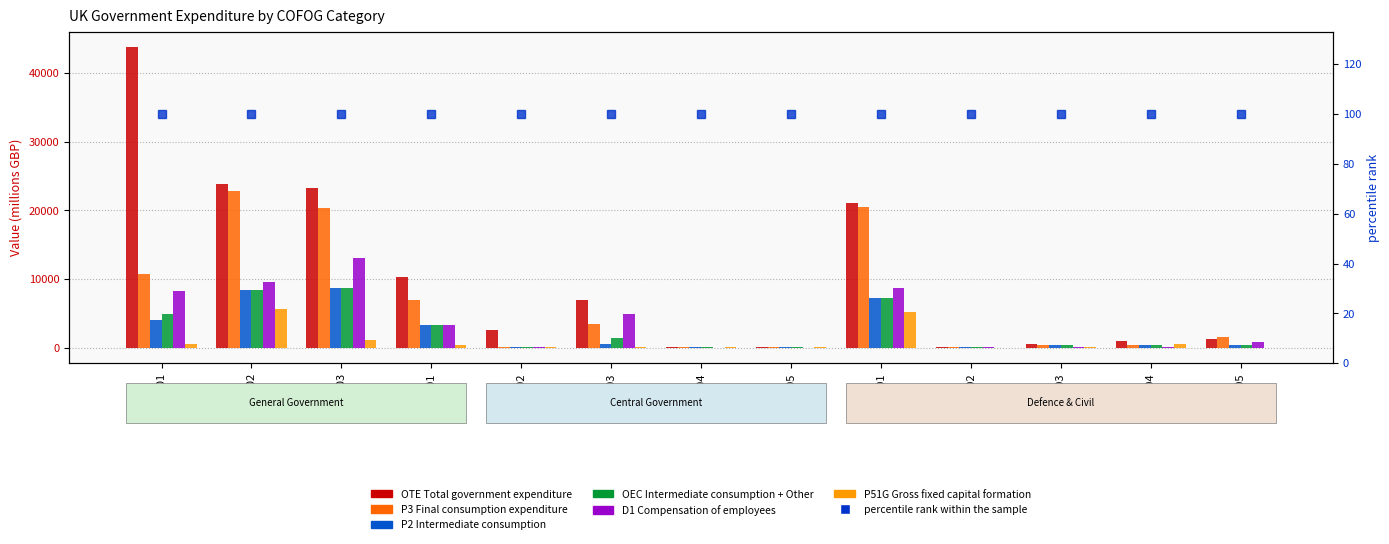

Reading right to left, what are all the values shown in this chart?

OTE Total government expenditure: GF0205=1268	GF0204=902	GF0203=460	GF0202=56	GF0201=21077	GF0105=21	GF0104=51	GF0103=6875	GF0102=2511	GF0101=10226	GF03=23245	GF02=23763	GF01=43802
P3 Final consumption expenditure: GF0205=1484	GF0204=355	GF0203=428	GF0202=54	GF0201=20459	GF0105=6	GF0104=82	GF0103=3383	GF0102=103	GF0101=6990	GF03=20375	GF02=22780	GF01=10656
P2 Intermediate consumption: GF0205=384	GF0204=373	GF0203=383	GF0202=39	GF0201=7211	GF0105=6	GF0104=21	GF0103=526	GF0102=57	GF0101=3308	GF03=8633	GF02=8390	GF01=3979
OEC Intermediate consumption + Other: GF0205=384	GF0204=373	GF0203=383	GF0202=39	GF0201=7211	GF0105=6	GF0104=21	GF0103=1437	GF0102=57	GF0101=3308	GF03=8633	GF02=8390	GF01=4890
D1 Compensation of employees: GF0205=791	GF0204=5	GF0203=45	GF0202=17	GF0201=8672	GF0105=0	GF0104=0	GF0103=4892	GF0102=49	GF0101=3333	GF03=13053	GF02=9530	GF01=8305
P51G Gross fixed capital formation: GF0205=-88	GF0204=521	GF0203=32	GF0202=0	GF0201=5130	GF0105=9	GF0104=26	GF0103=37	GF0102=43	GF0101=420	GF03=1048	GF02=5595	GF01=535